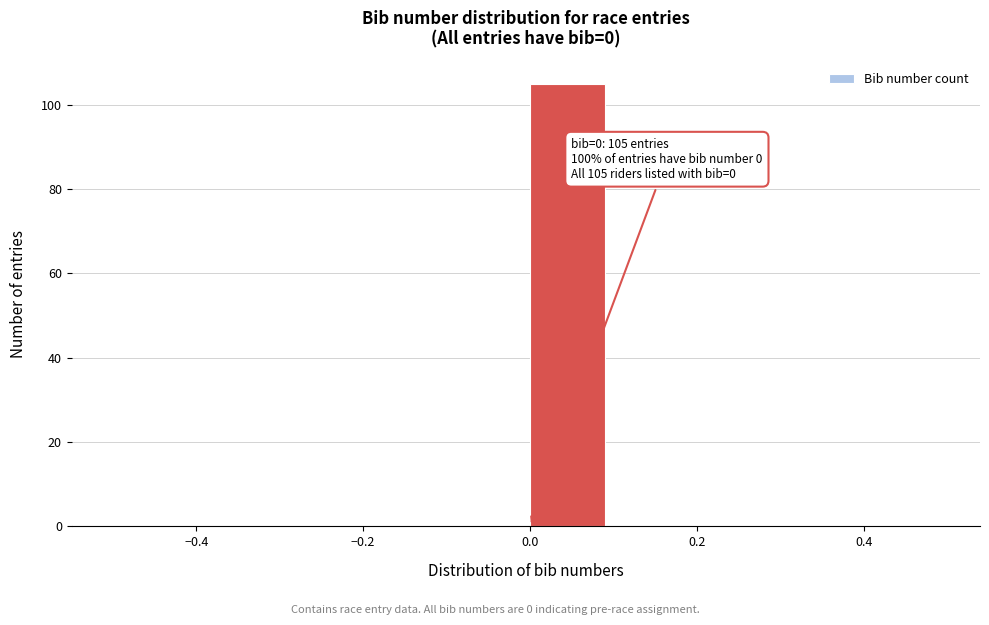

Which range on the x-axis has the tallest bar?

0.0 to 0.1